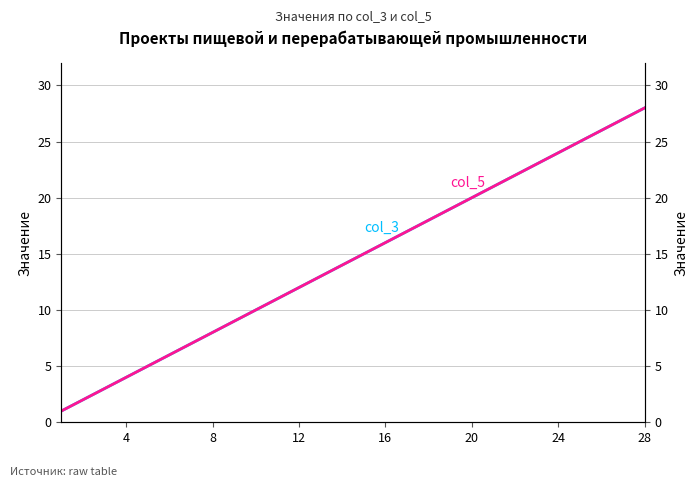

Rank the series by their maximum value, from lowest to highest.

col_3, col_5